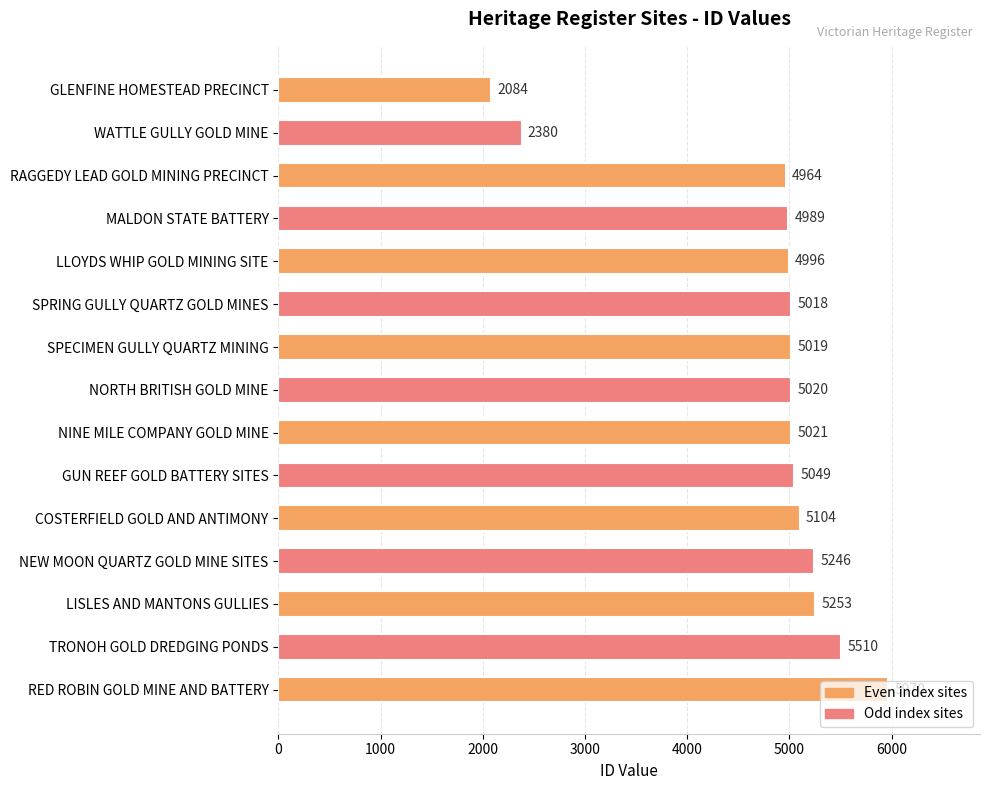

What is the label of the 10th bar from the top?

GUN REEF GOLD BATTERY SITES